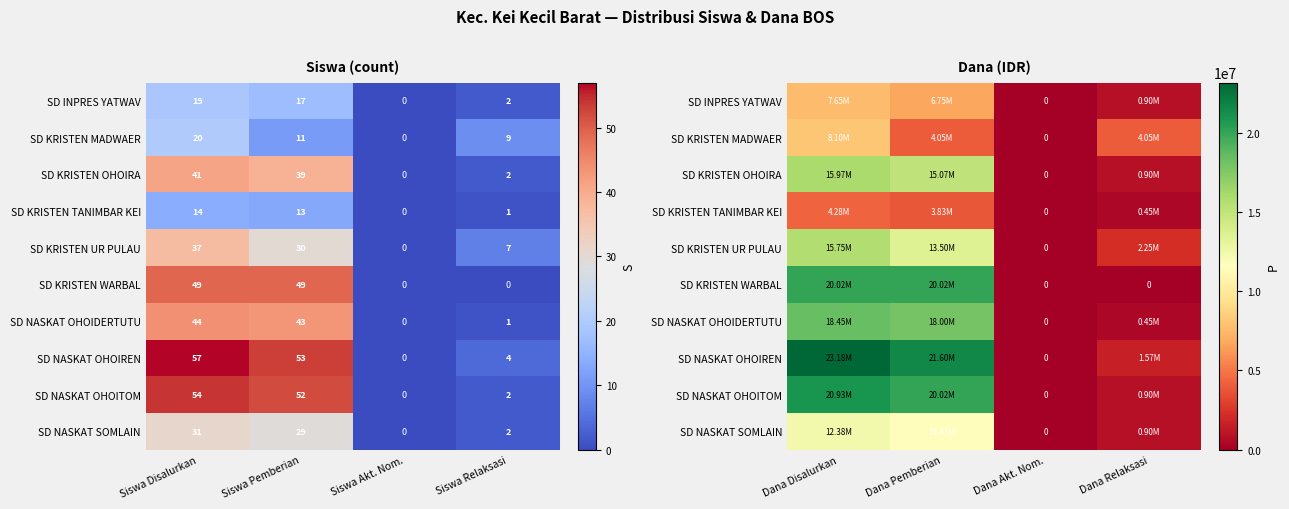

What is the greatest value displayed?

23175000